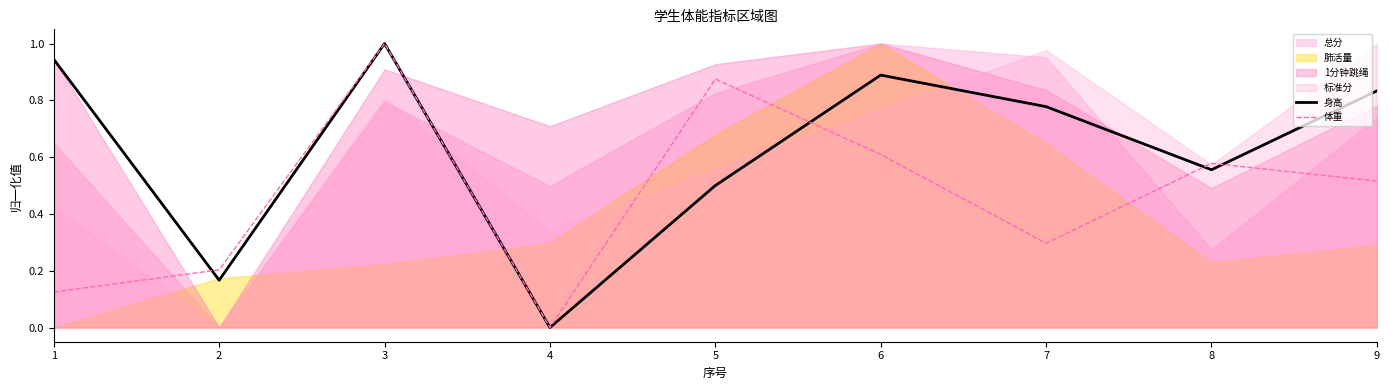

At which category is the sum across all series the highest?

3